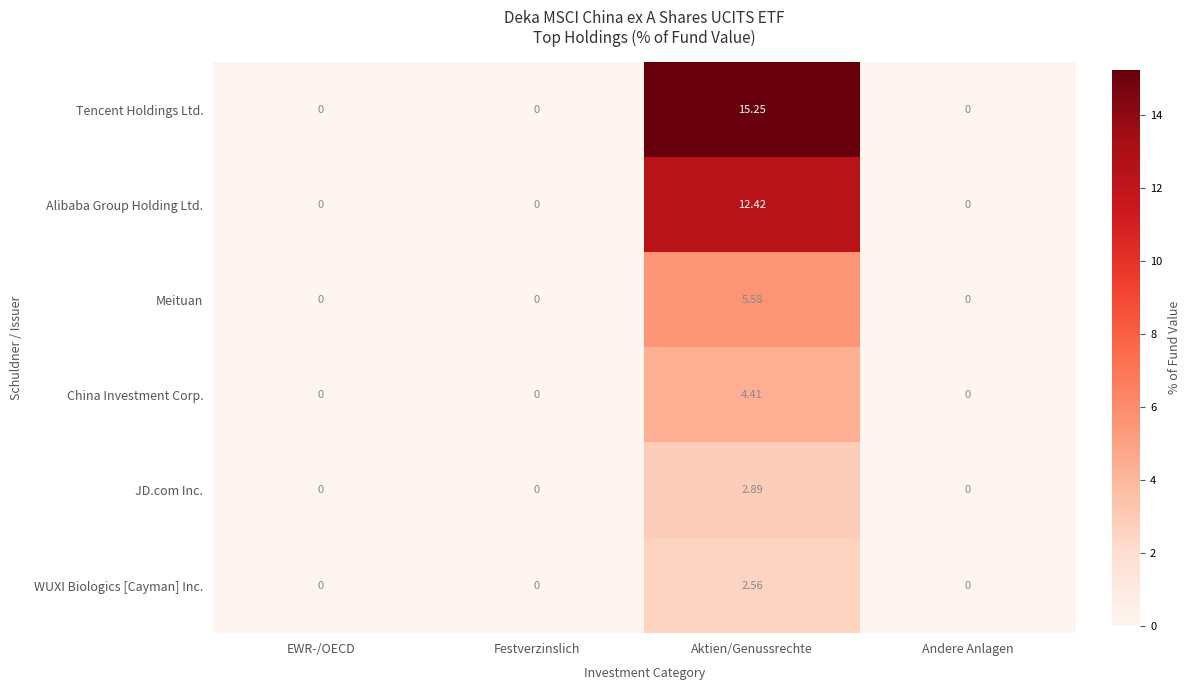

At how many categories does at least one series exceed 12?

1